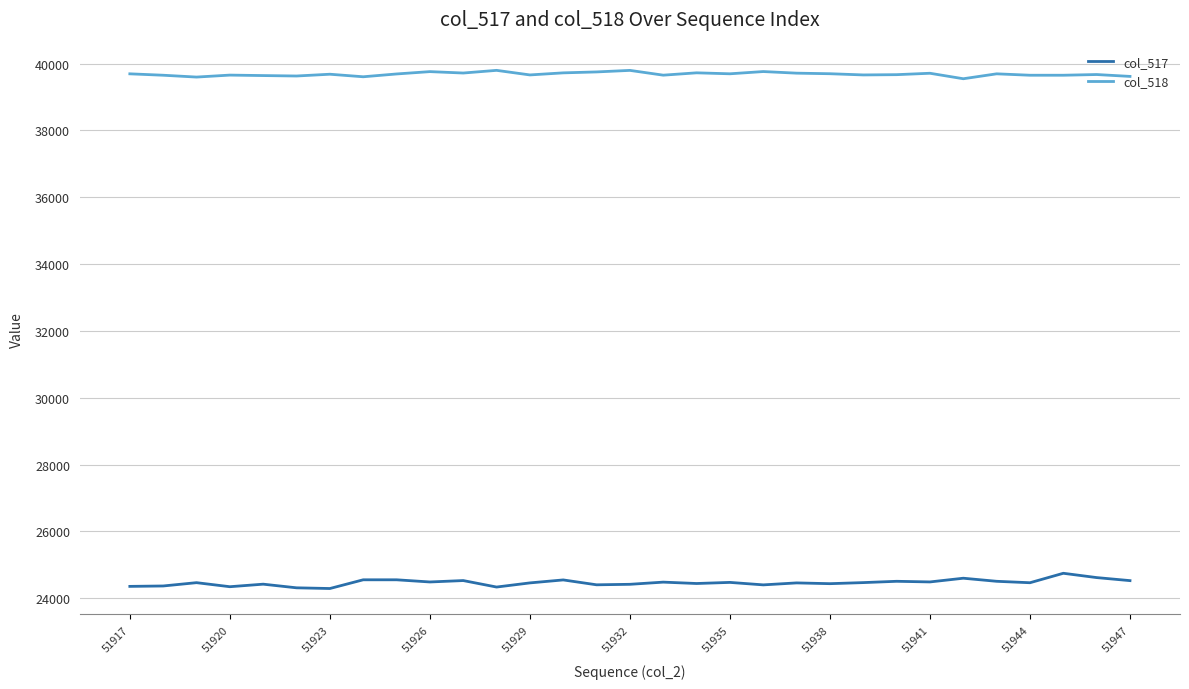

What is the highest value of the col_517 series?

24749